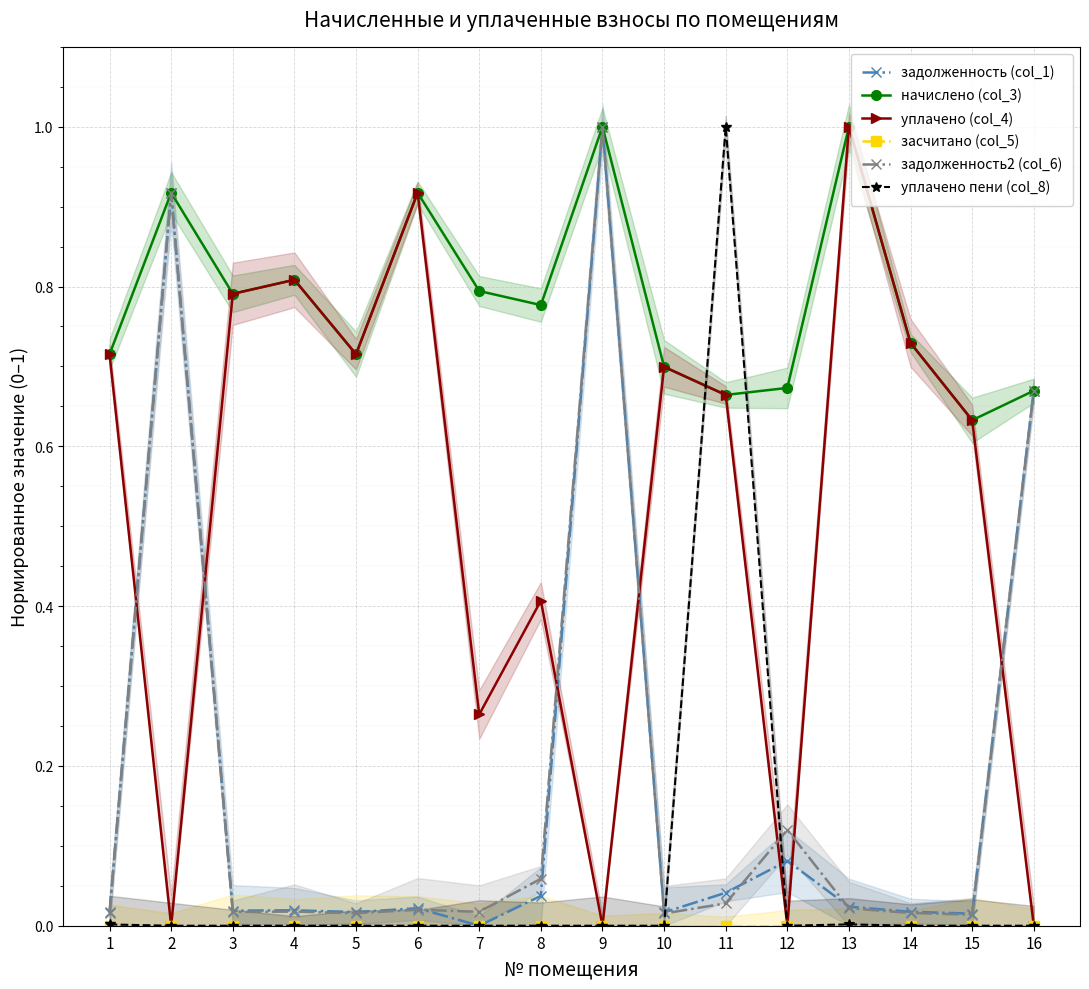

What are all the series names shown in the legend?

задолженность (col_1), начислено (col_3), уплачено (col_4), засчитано (col_5), задолженность2 (col_6), уплачено пени (col_8)